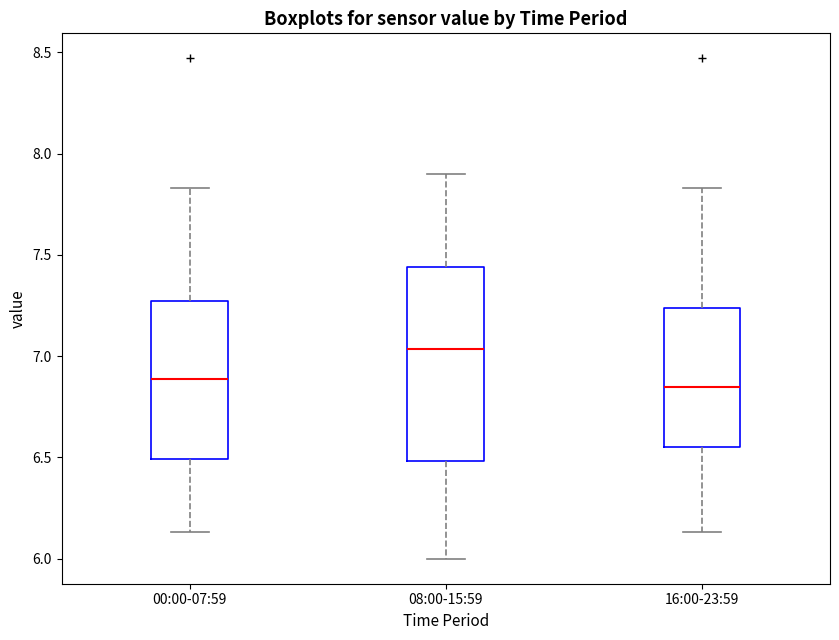

Reading left to right, read every box against the y-axis: the position of its median line, the range the box covers, and the ends of its whiskers. The values are not printed on the chart, so give them approximately, as read against the axis.

00:00-07:59: median 6.90, box 6.50 to 7.25, whiskers 6.15 to 7.85
08:00-15:59: median 7.05, box 6.50 to 7.45, whiskers 6.00 to 7.90
16:00-23:59: median 6.85, box 6.55 to 7.25, whiskers 6.15 to 7.85